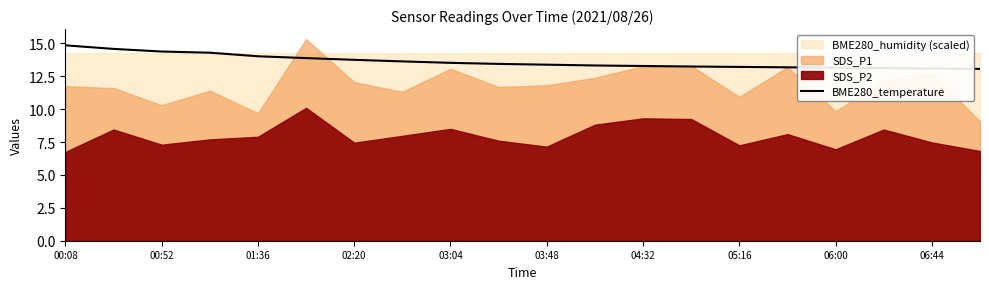

The value of BME280_temperature at 02:20 is 13.8. True or false?

True